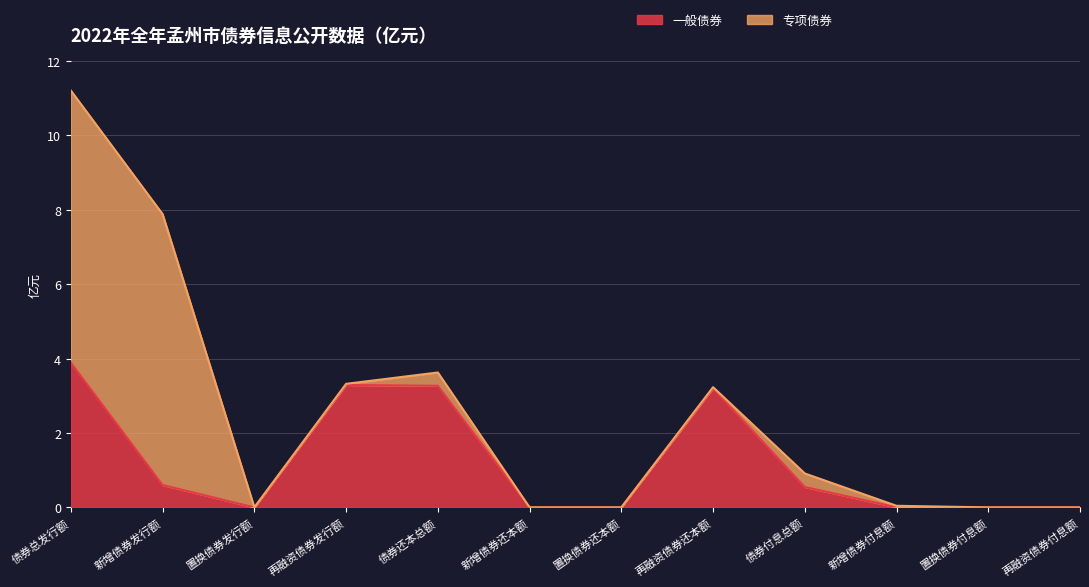

Reading left to right, extract all data points from this chart.

债券总发行额=3.9	新增债券发行额=0.6	置换债券发行额=0.0	再融资债券发行额=3.3	债券还本总额=3.3	新增债券还本额=0.0	置换债券还本额=0.0	再融资债券还本额=3.2	债券付息总额=0.5	新增债券付息额=0.0	置换债券付息额=0.0	再融资债券付息额=0.0